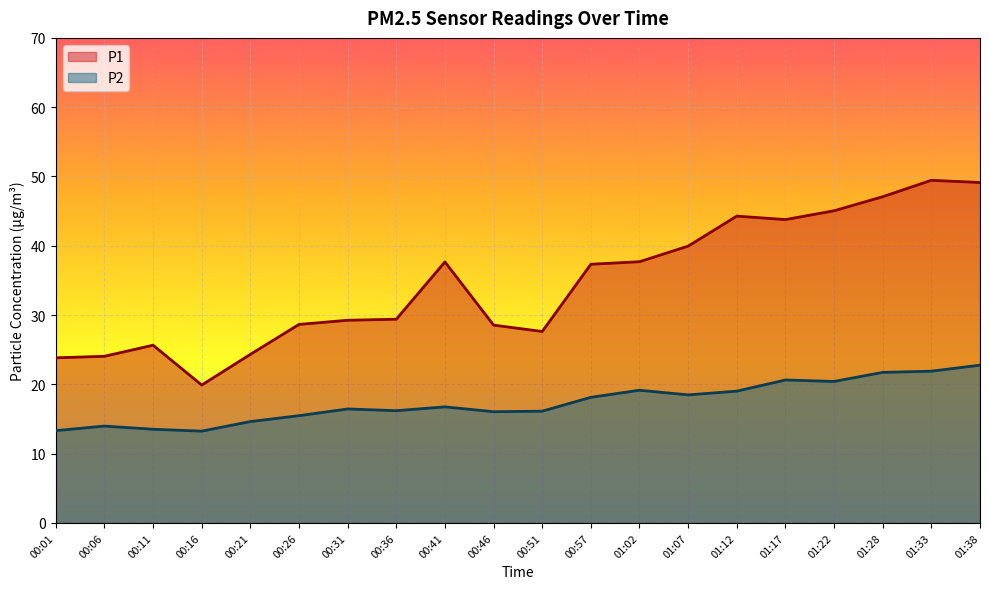

How many interior local peaks does the P1 series have?

4